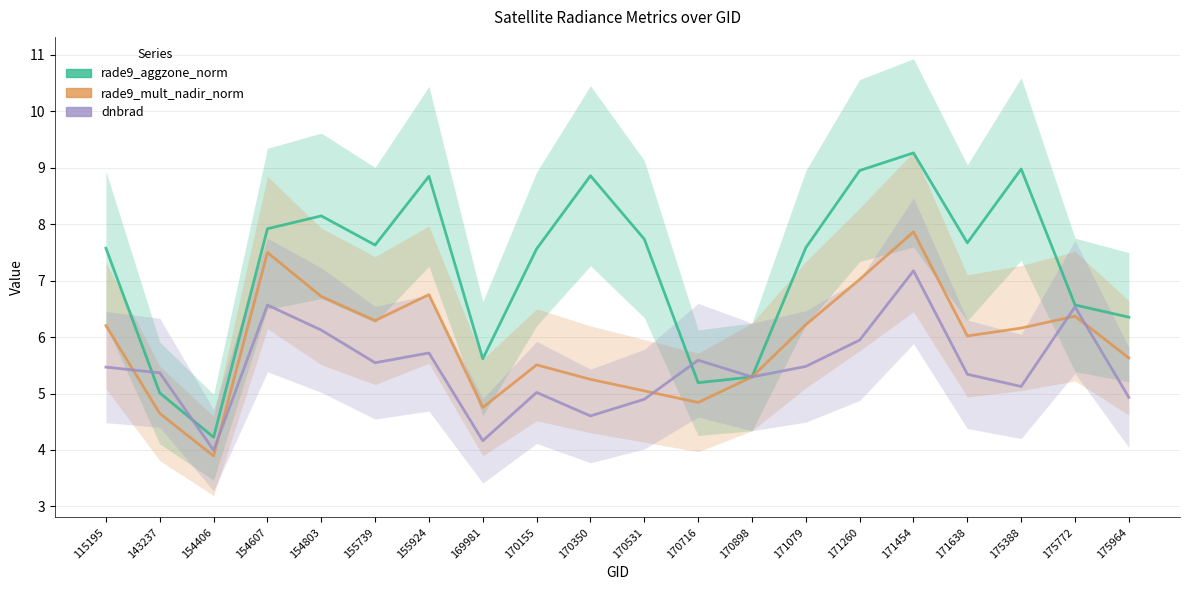

What value does the dnbrad series have at 169981?

4.2